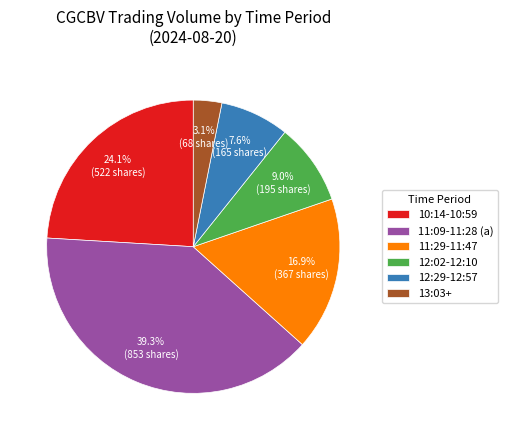

Which slice is the smallest?

13:03+